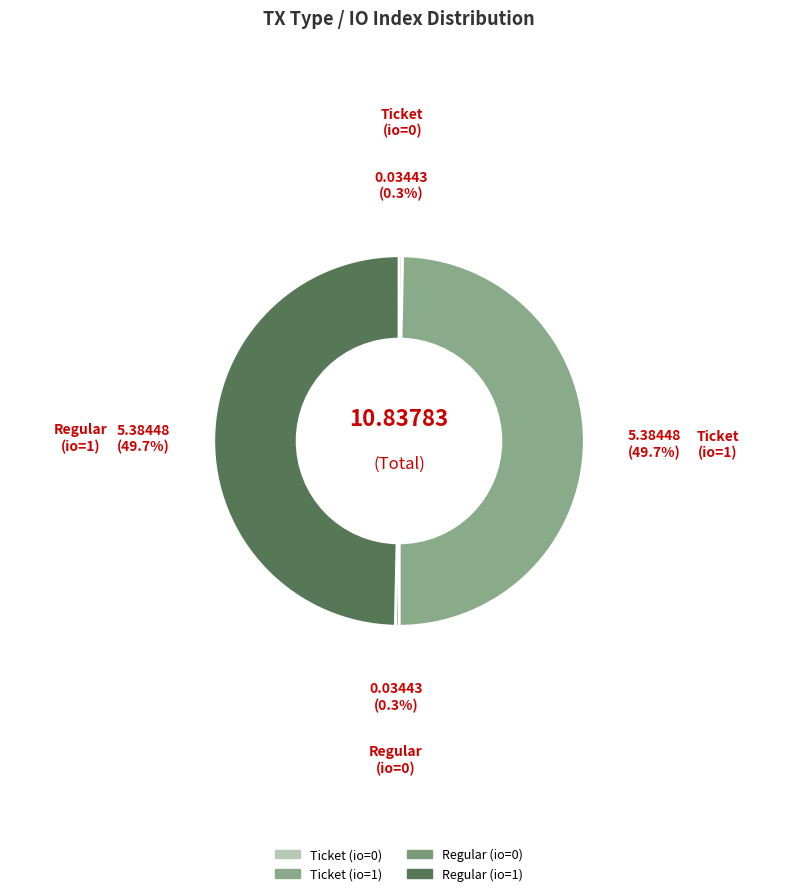

Is there any slice that represents more than half of the pie?

No